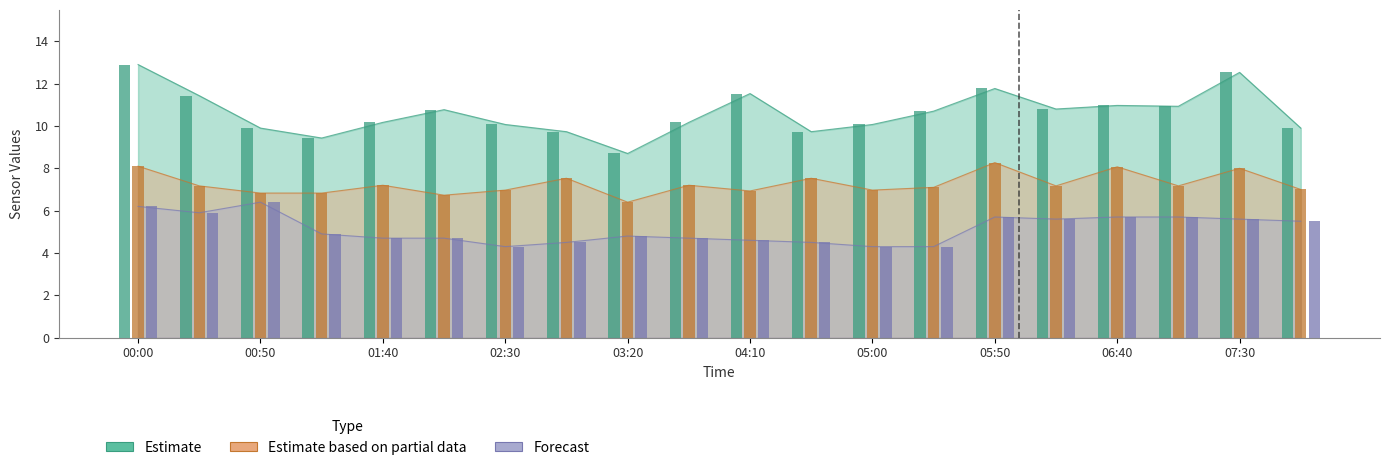

Reading left to right, what are all the values shown in this chart?

SDS_P1: 00:00=12.9	00:25=11.4	00:50=9.9	01:15=9.4	01:40=10.2	02:05=10.8	02:30=10.1	02:55=9.7	03:20=8.7	03:45=10.2	04:10=11.5	04:35=9.7	05:00=10.1	05:25=10.7	05:50=11.8	06:15=10.8	06:40=11.0	07:05=10.9	07:30=12.5	07:55=9.9
SDS_P2: 00:00=8.1	00:25=7.2	00:50=6.8	01:15=6.8	01:40=7.2	02:05=6.7	02:30=7.0	02:55=7.5	03:20=6.4	03:45=7.2	04:10=6.9	04:35=7.5	05:00=7.0	05:25=7.1	05:50=8.3	06:15=7.2	06:40=8.1	07:05=7.2	07:30=8.0	07:55=7.0
Temp: 00:00=6.2	00:25=5.9	00:50=6.4	01:15=4.9	01:40=4.7	02:05=4.7	02:30=4.3	02:55=4.5	03:20=4.8	03:45=4.7	04:10=4.6	04:35=4.5	05:00=4.3	05:25=4.3	05:50=5.7	06:15=5.6	06:40=5.7	07:05=5.7	07:30=5.6	07:55=5.5